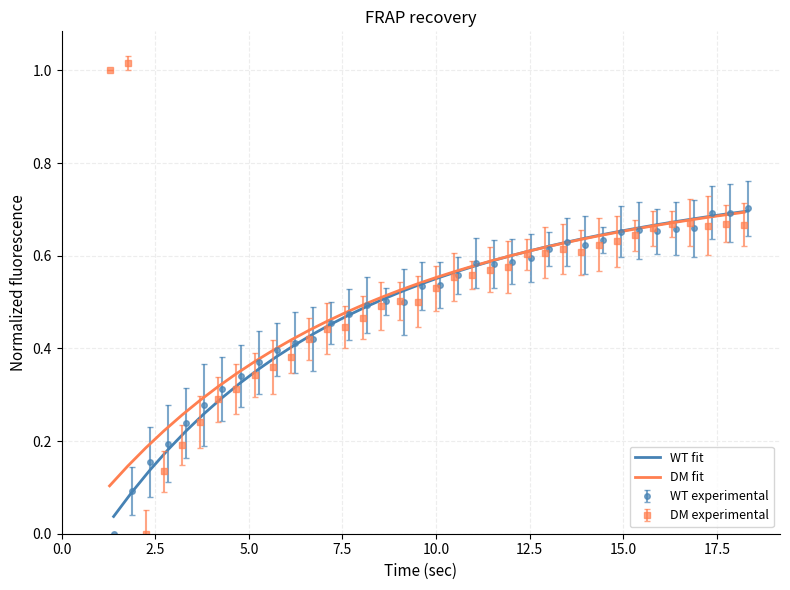

How many intersections are there between WT fit and DM fit?

1